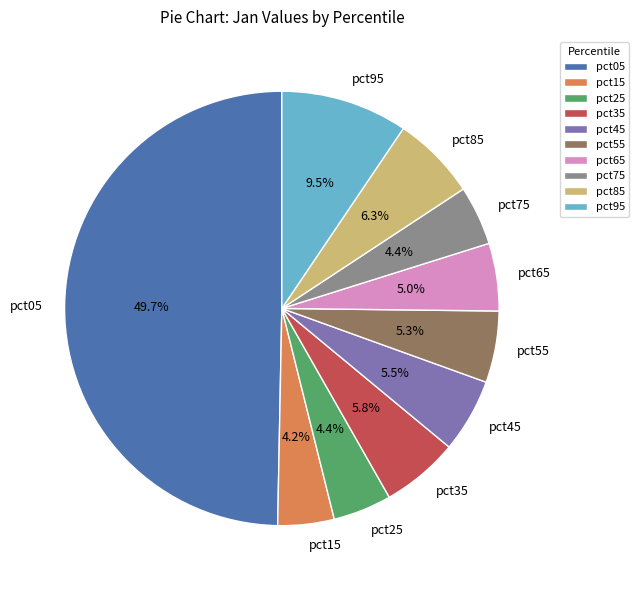

To the nearest percent, what is the difference between the pct05 and pct25 slice percentages?

45%